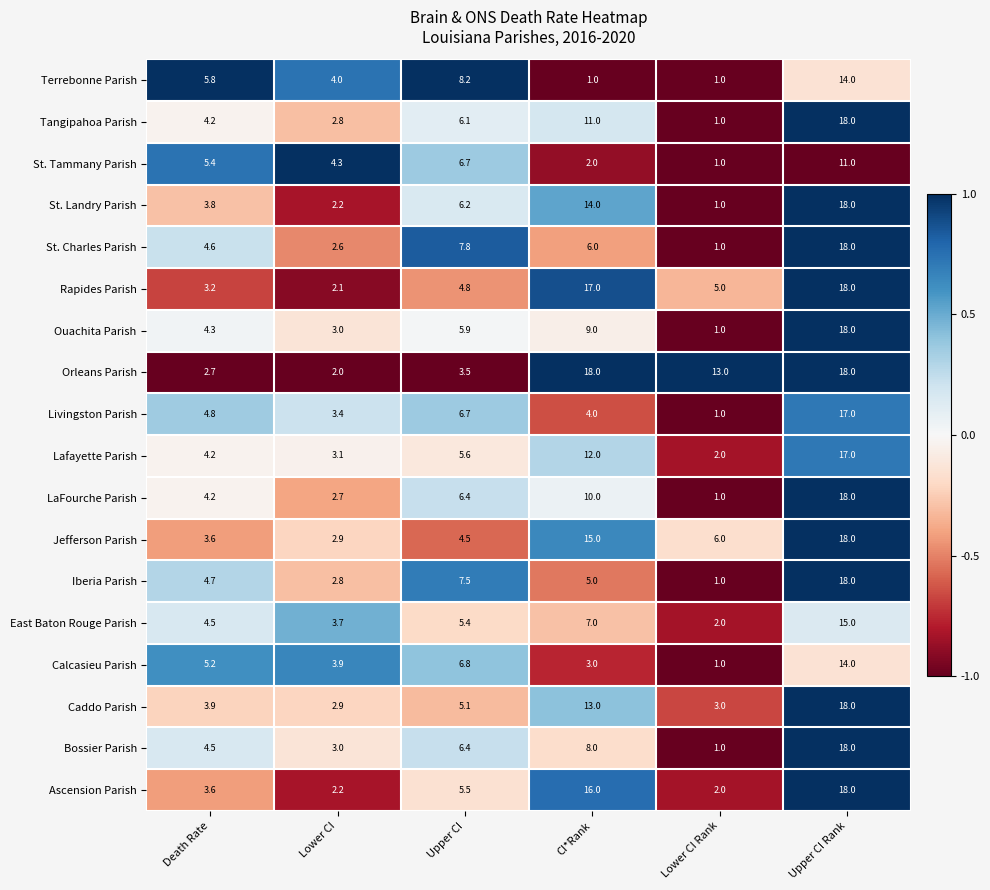

Rank the categories by St. Landry Parish value from lowest to highest.

Lower CI Rank, Lower CI, Death Rate, Upper CI, CI*Rank, Upper CI Rank